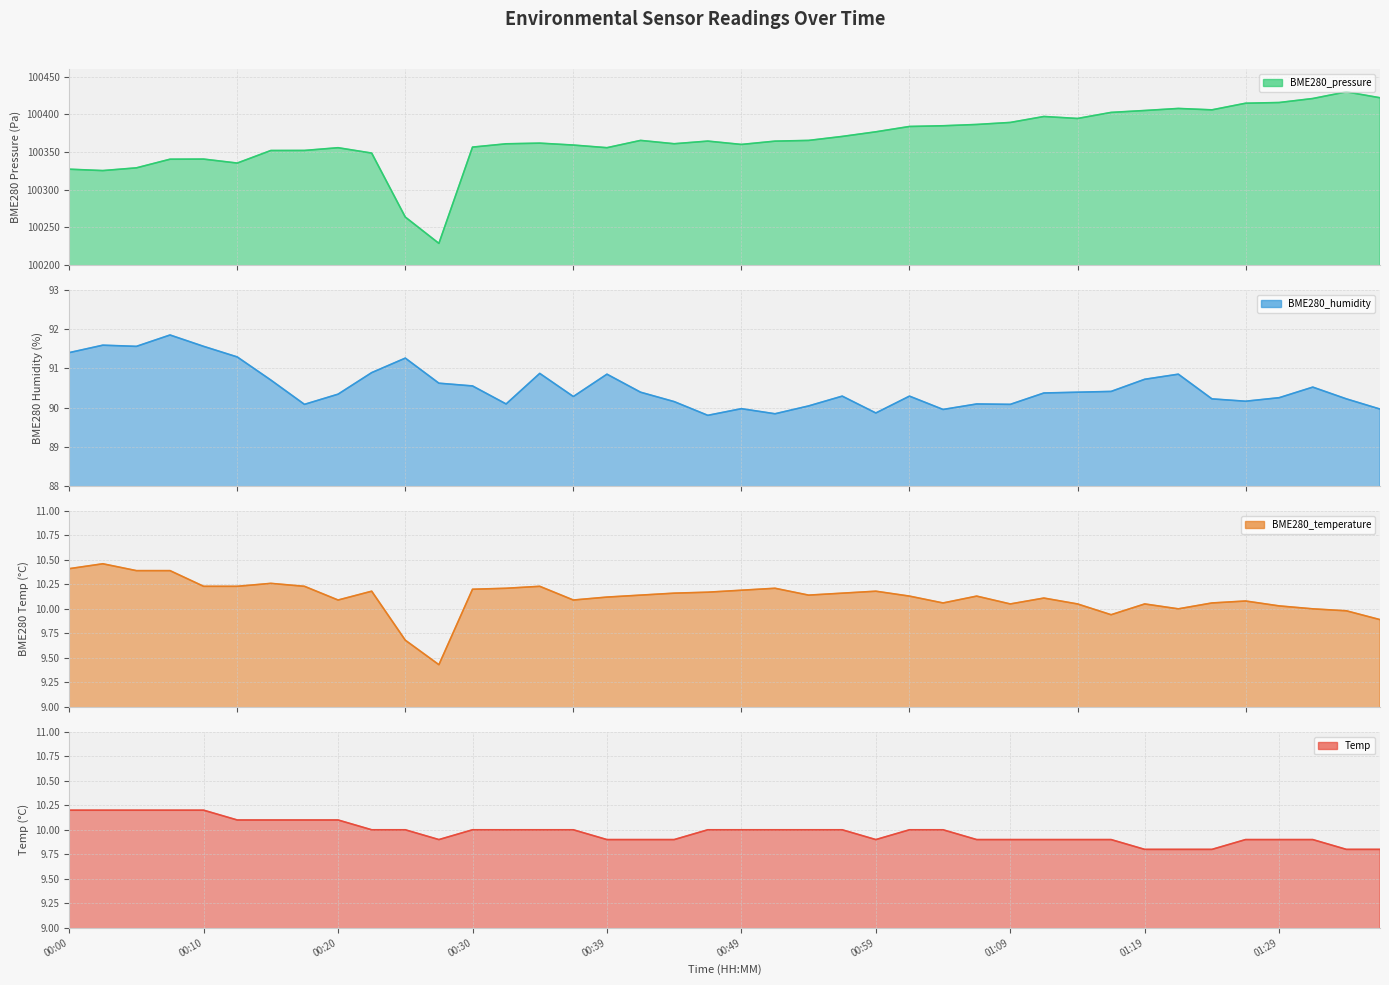

True or false: BME280_humidity and BME280_temperature cross at least once.

False